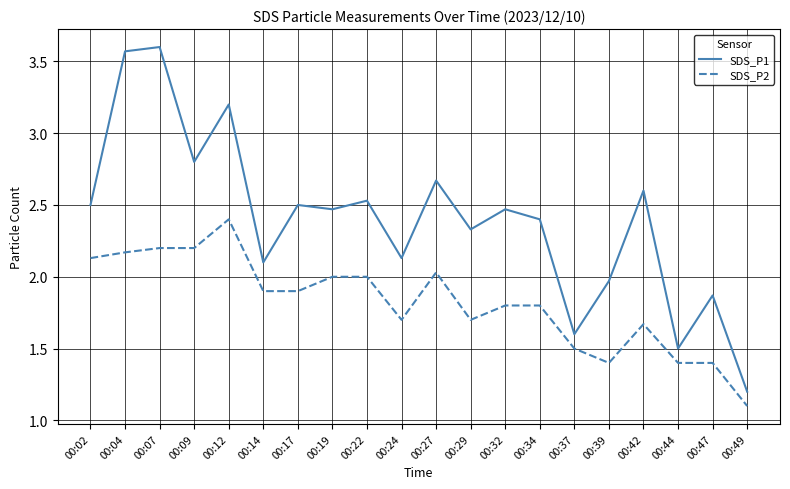

Rank the series at 00:39 from highest to lowest value.

SDS_P1, SDS_P2